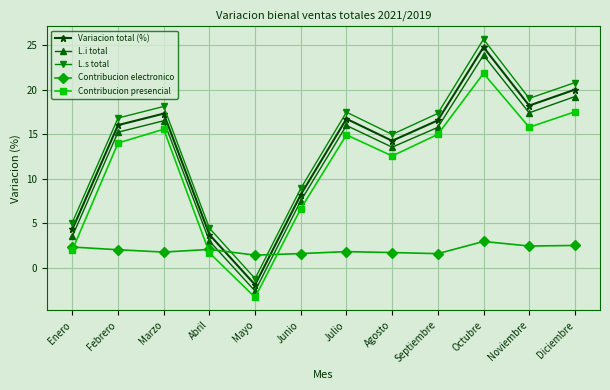

What position from the right is Julio?

6